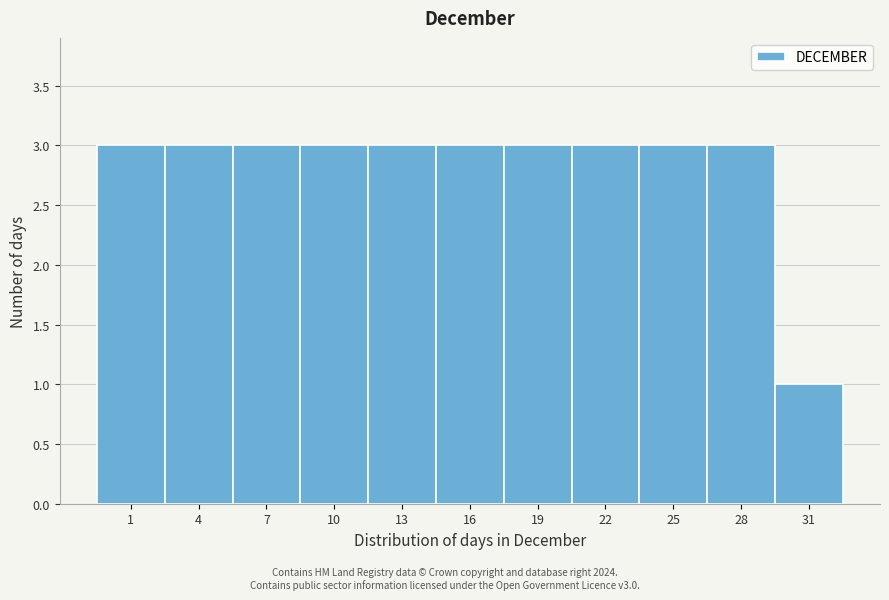

Reading left to right, list all the values displayed in this chart.

1=3	4=3	7=3	10=3	13=3	16=3	19=3	22=3	25=3	28=3	31=1